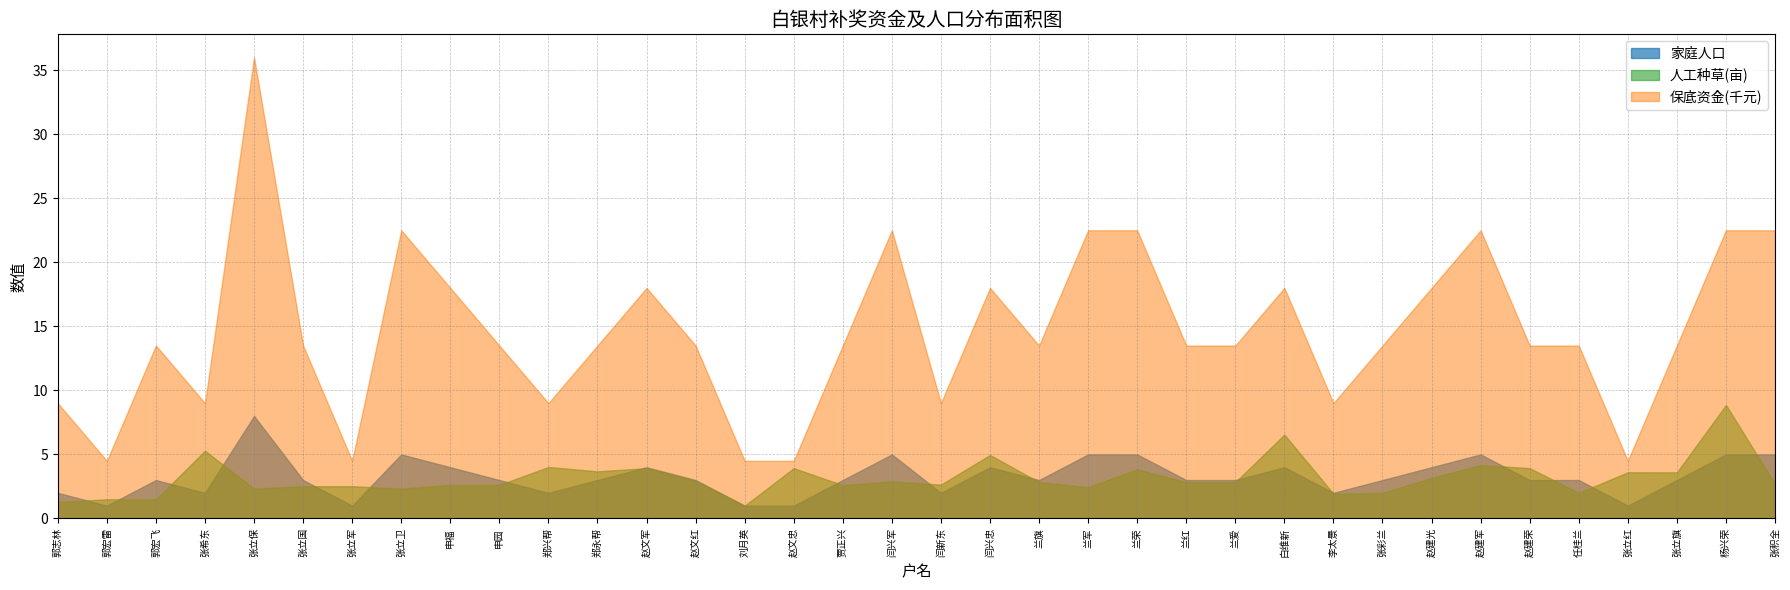

What is the spread (max minus min) of values at 张立保?

33.7